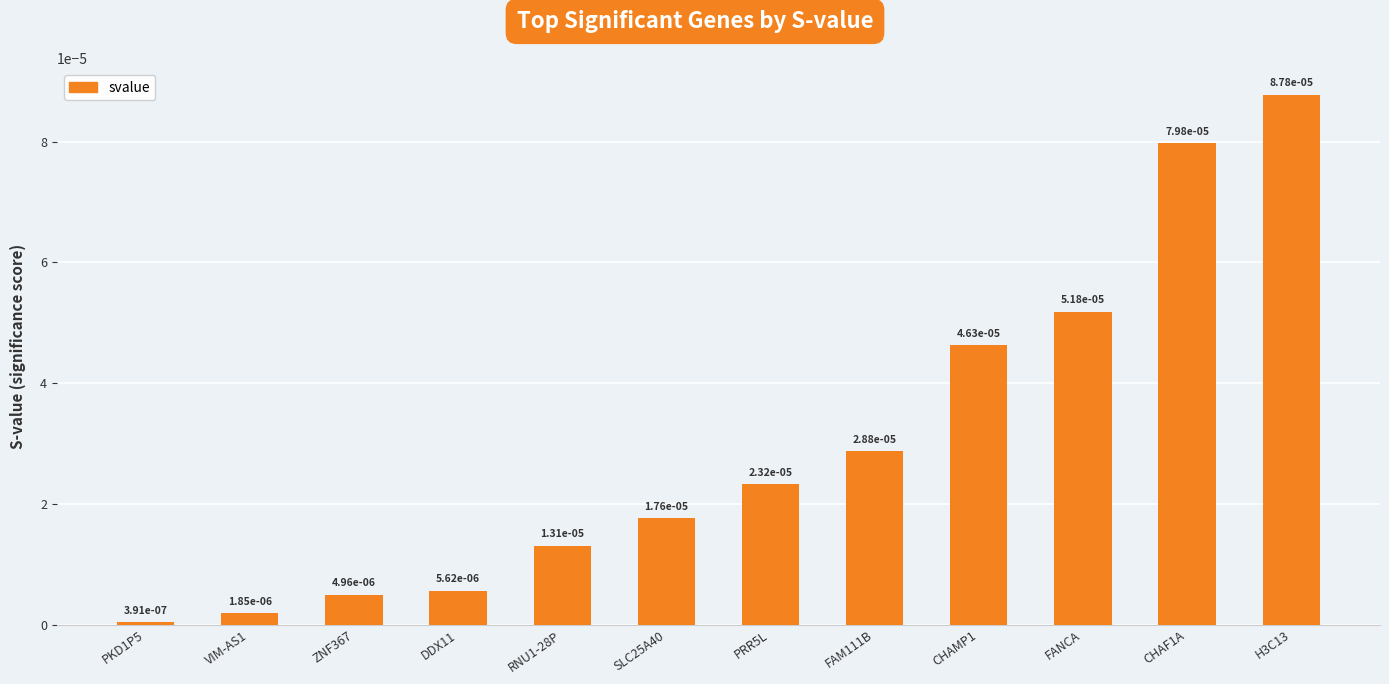

What is the label of the 10th bar from the left?

FANCA